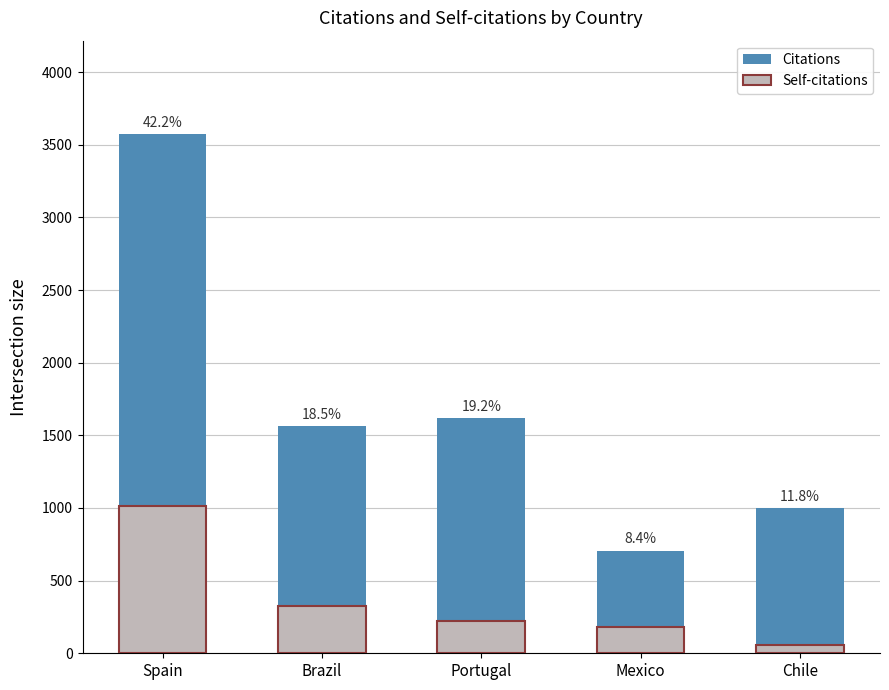

What value does the Citations series have at Spain, to the nearest 50?

3550